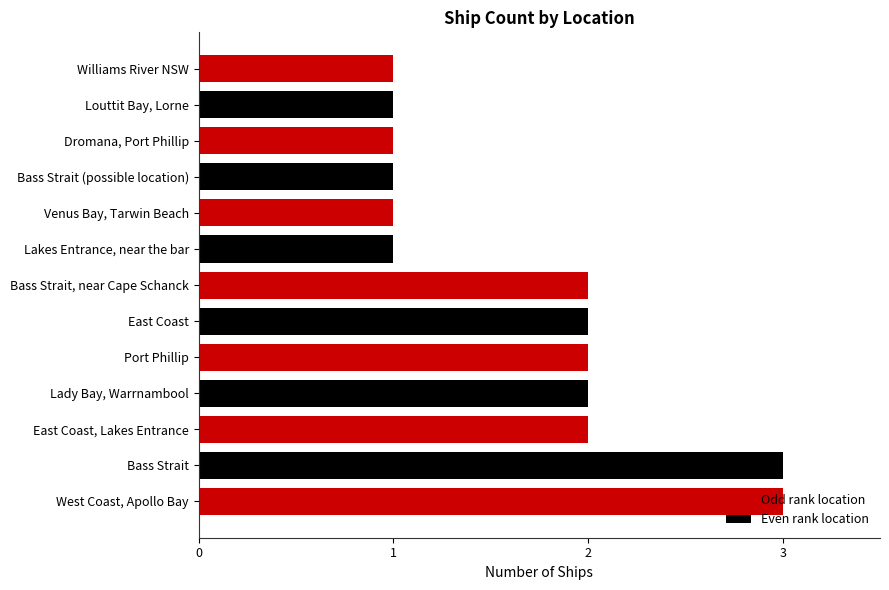

How many series are shown in this chart?

1